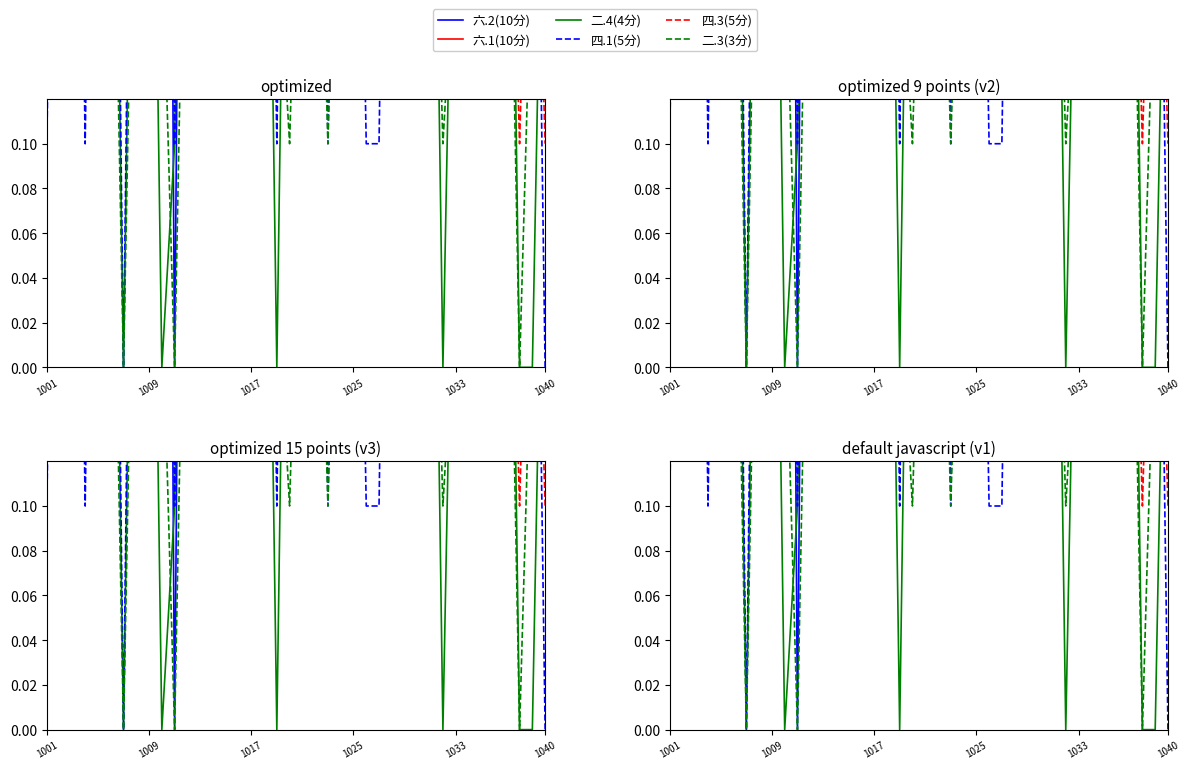

At how many categories does at least one series exceed 0?

40